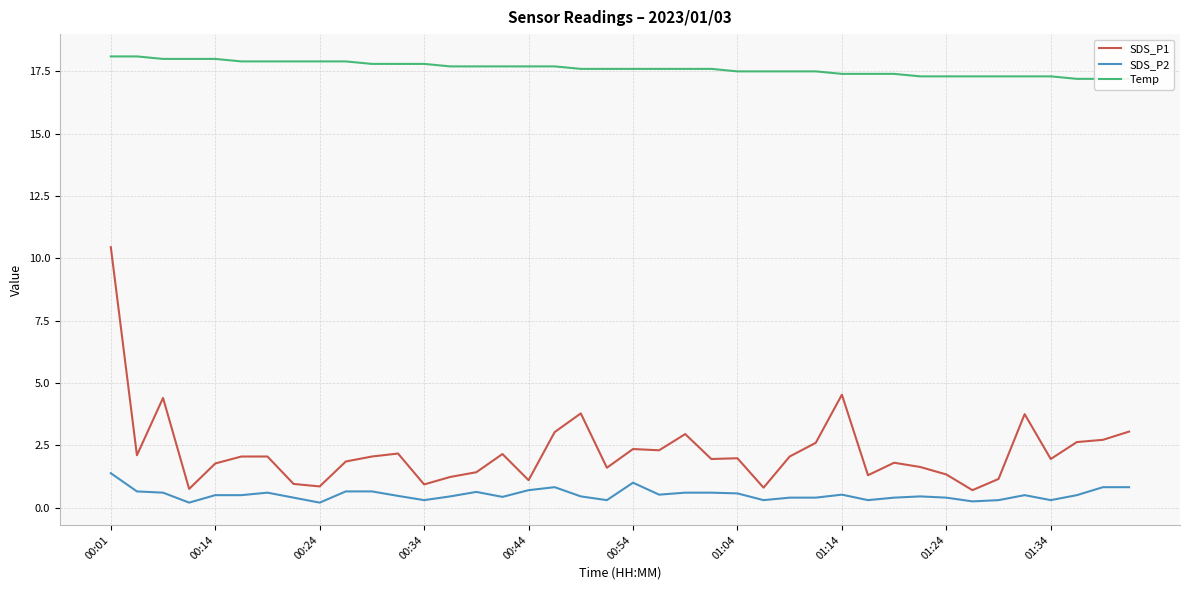

What is the maximum value shown in the chart?

18.1